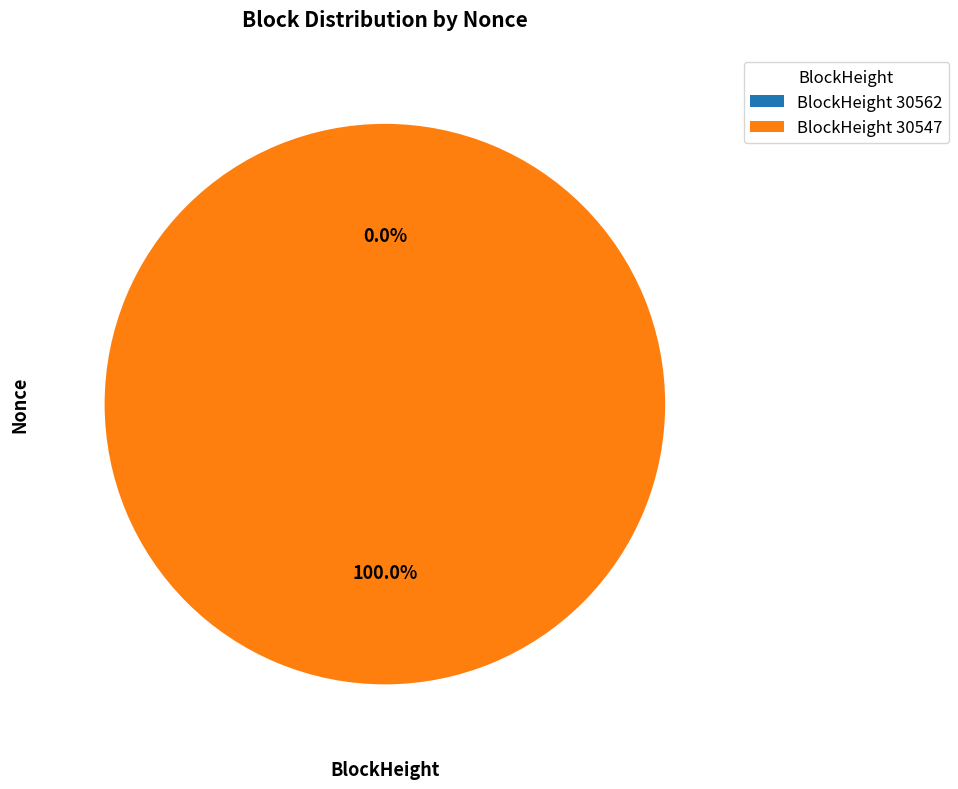

What percentage is the 30547 slice, to the nearest percent?

100%